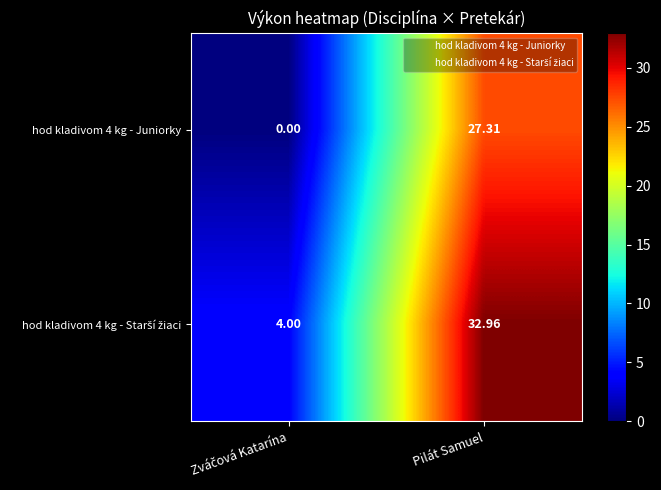

At which category is the sum across all series the highest?

Pilát Samuel